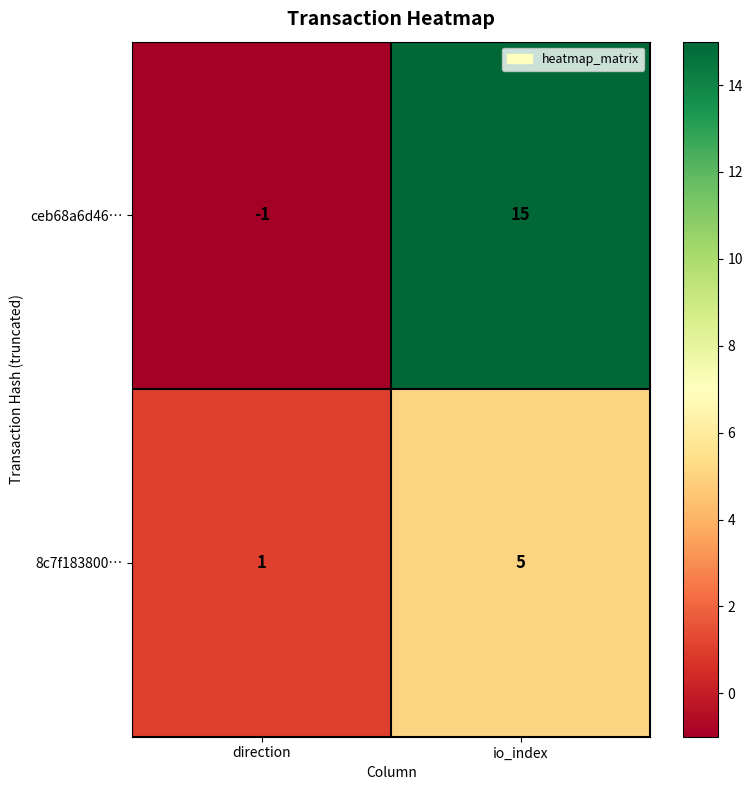

What is the total value across all series at io_index?

20